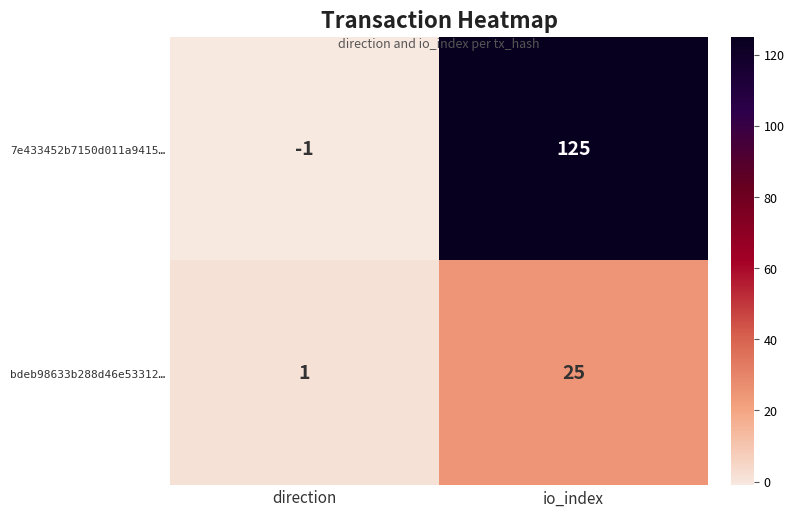

What is the spread (max minus min) of values at direction?

2